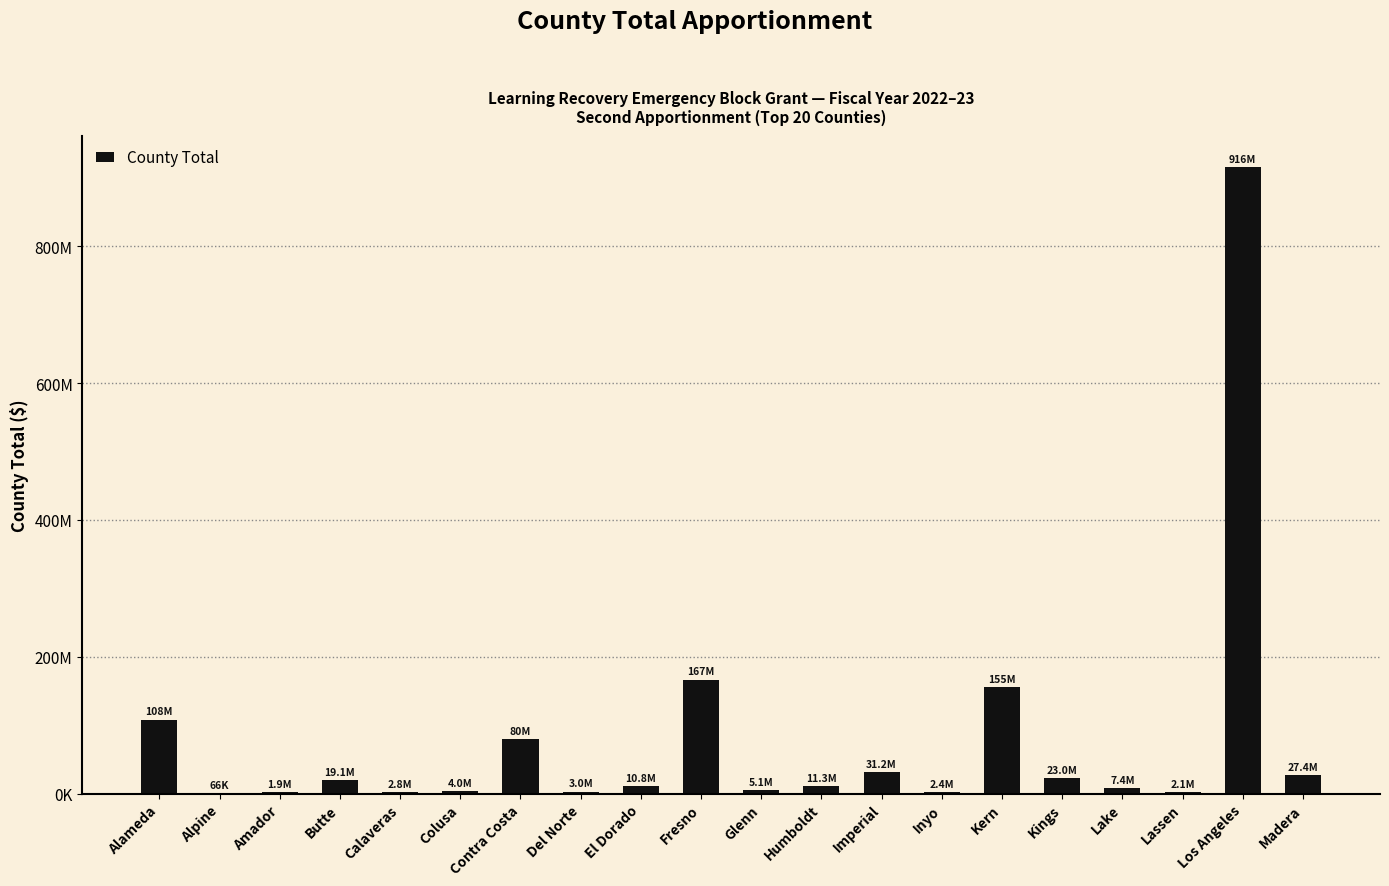

At which label is the value closest to 458138129?

Fresno